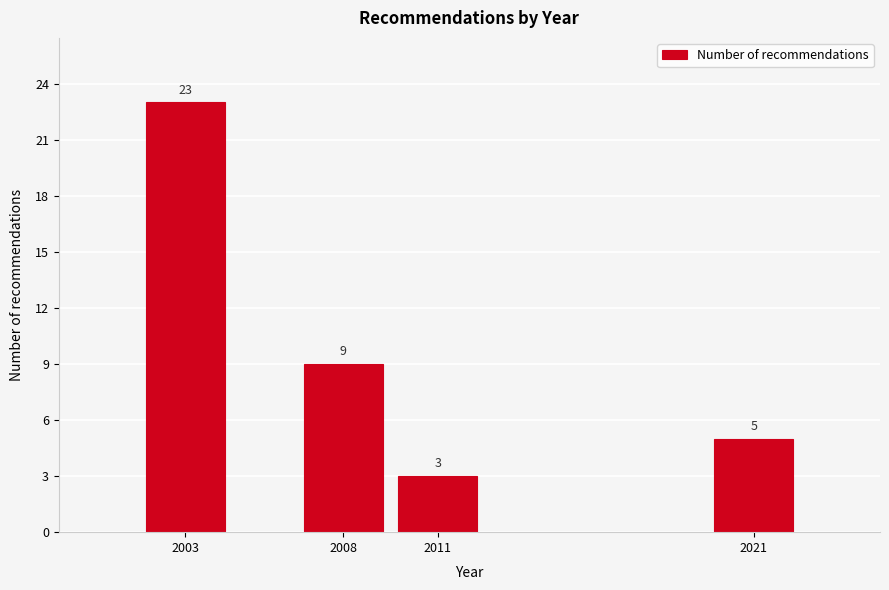

Reading right to left, transcribe all the data shown in this chart.

5	3	9	23